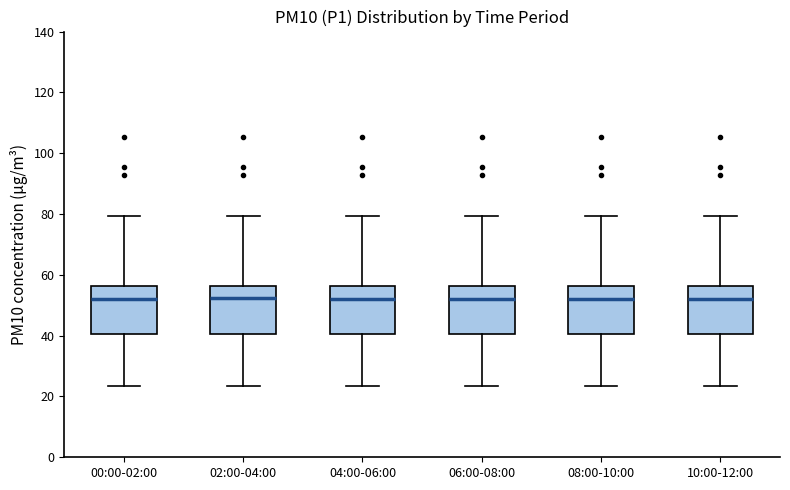

Reading left to right, transcribe this box plot: for each box, give where its median line is, the range the box spans, and where its two whiskers end, as read against the y-axis. The values are not printed on the chart, so give them approximately, as read against the axis.

00:00-02:00: median 52, box 40 to 56, whiskers 24 to 80
02:00-04:00: median 52, box 40 to 56, whiskers 24 to 80
04:00-06:00: median 52, box 40 to 56, whiskers 24 to 80
06:00-08:00: median 52, box 40 to 56, whiskers 24 to 80
08:00-10:00: median 52, box 40 to 56, whiskers 24 to 80
10:00-12:00: median 52, box 40 to 56, whiskers 24 to 80